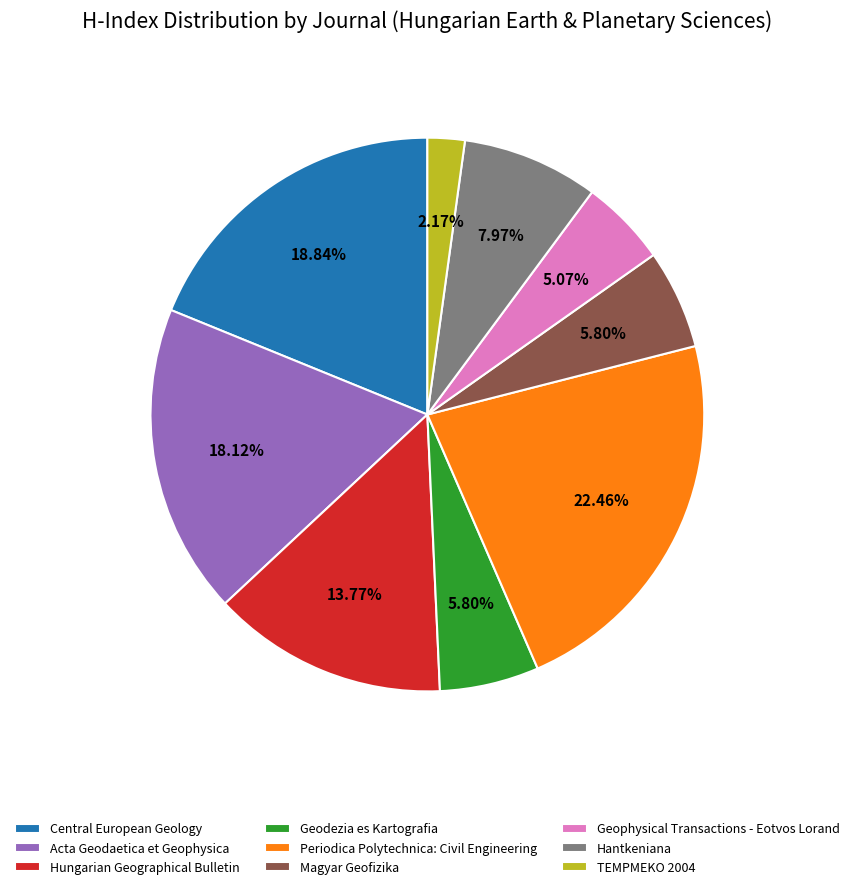

Which slice is the largest?

Periodica Polytechnica: Civil Engineering